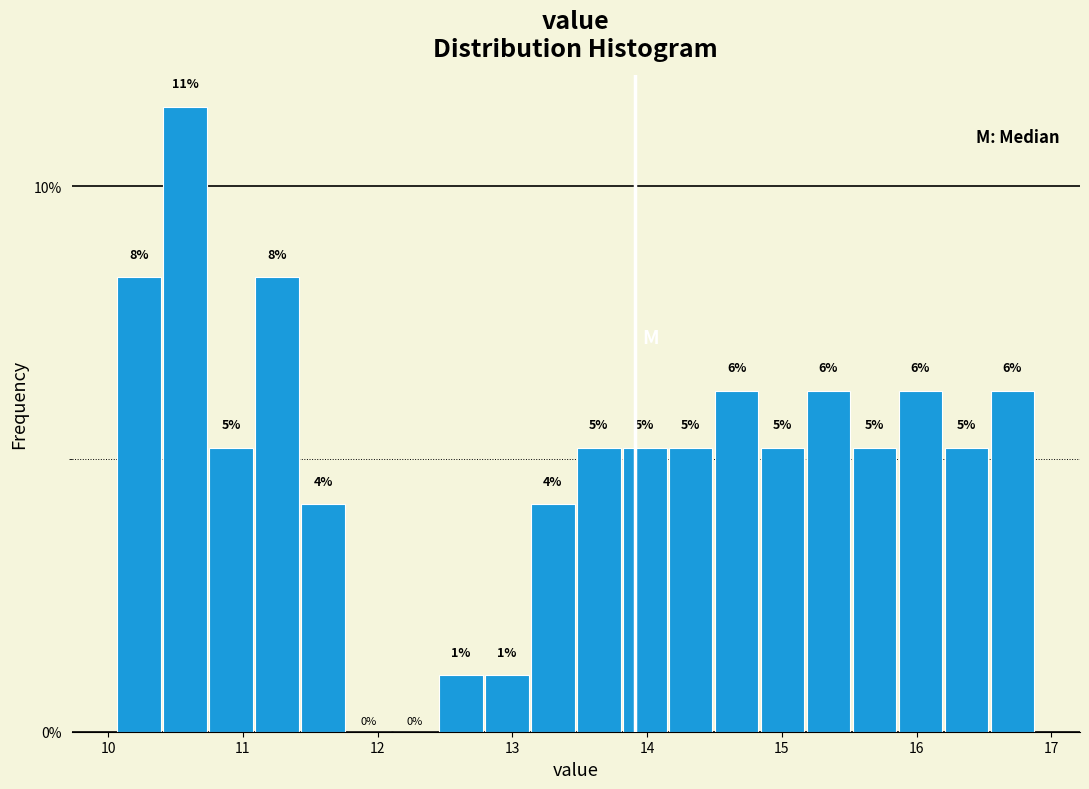

Read against the x-axis, roughly where is the centre of the tallest bar?

10.6